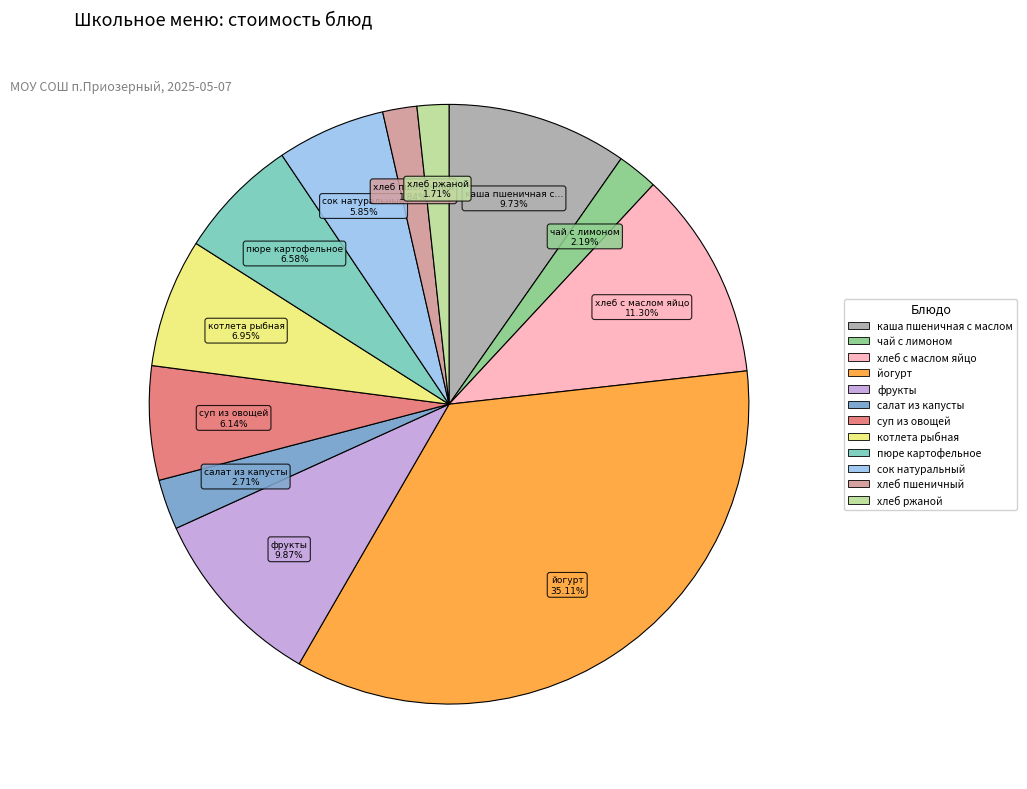

To the nearest percent, what portion does хлеб ржаной represent?

2%